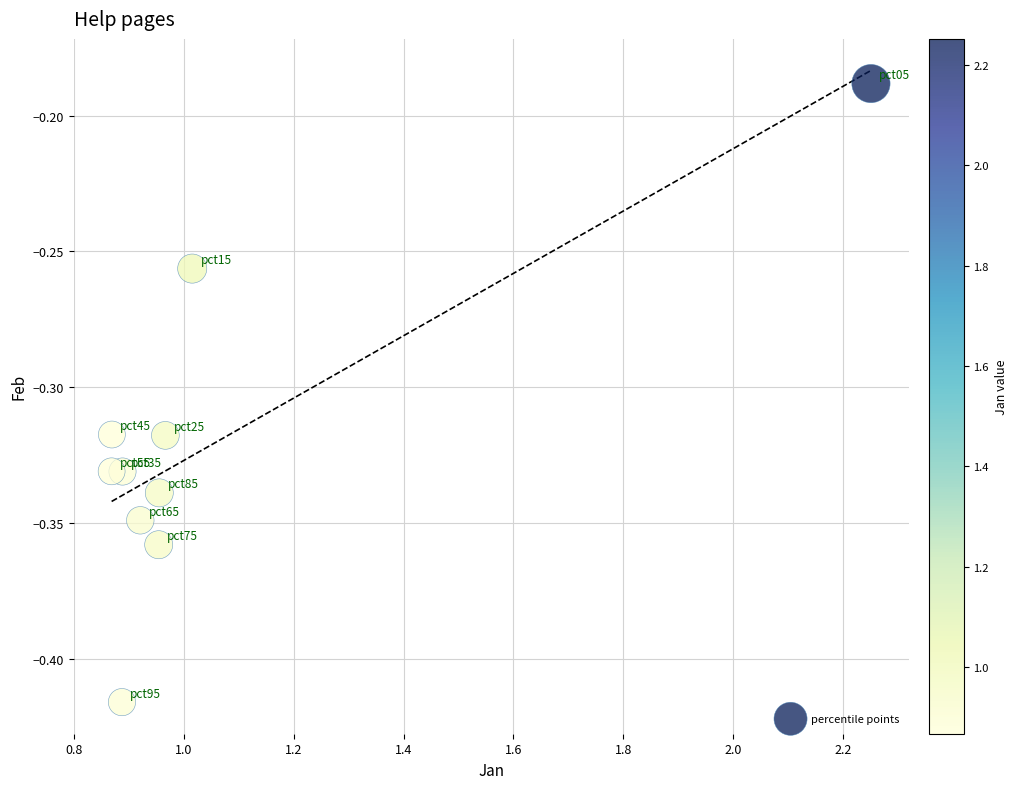

What is the average X value?

1.1